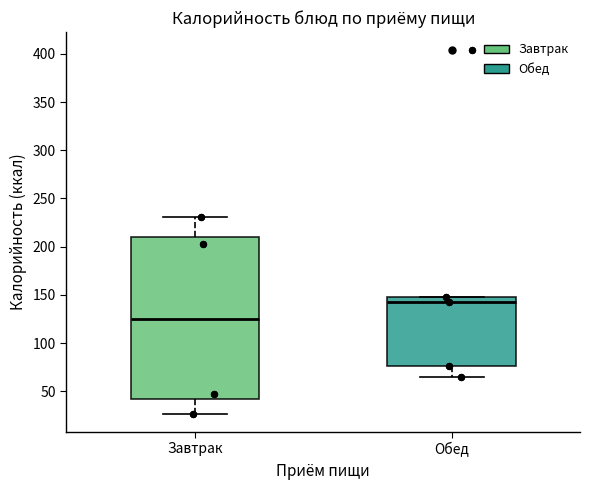

Reading left to right, transcribe this box plot: for each box, give where its median line is, the range the box spans, and where its two whiskers end, as read against the y-axis. The values are not printed on the chart, so give them approximately, as read against the axis.

Завтрак: median 125, box 40 to 210, whiskers 25 to 230
Обед: median 145, box 75 to 150, whiskers 65 to 150